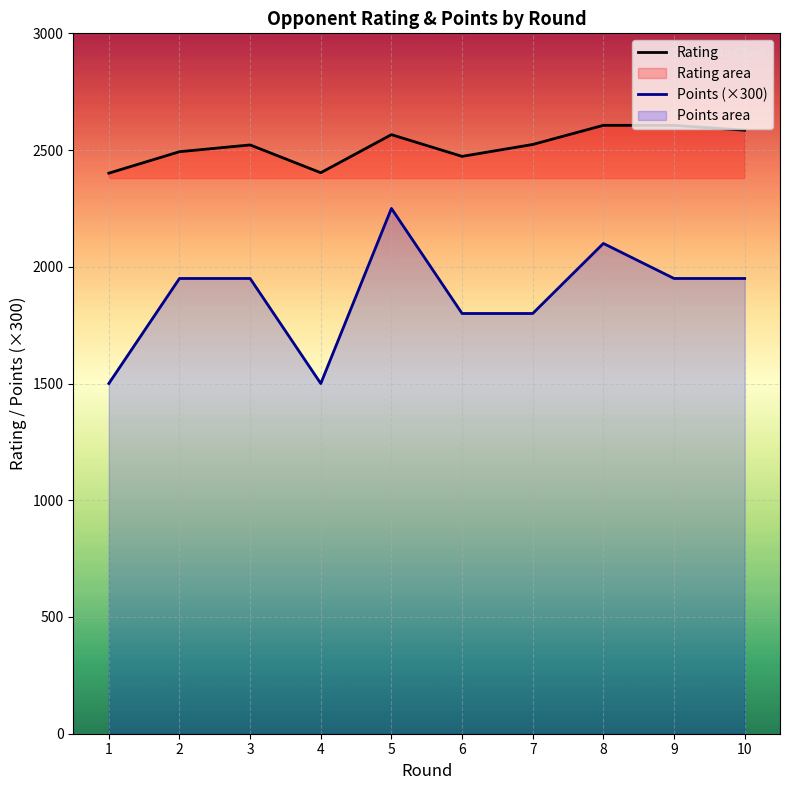

What is the spread (max minus min) of values at 6?

673